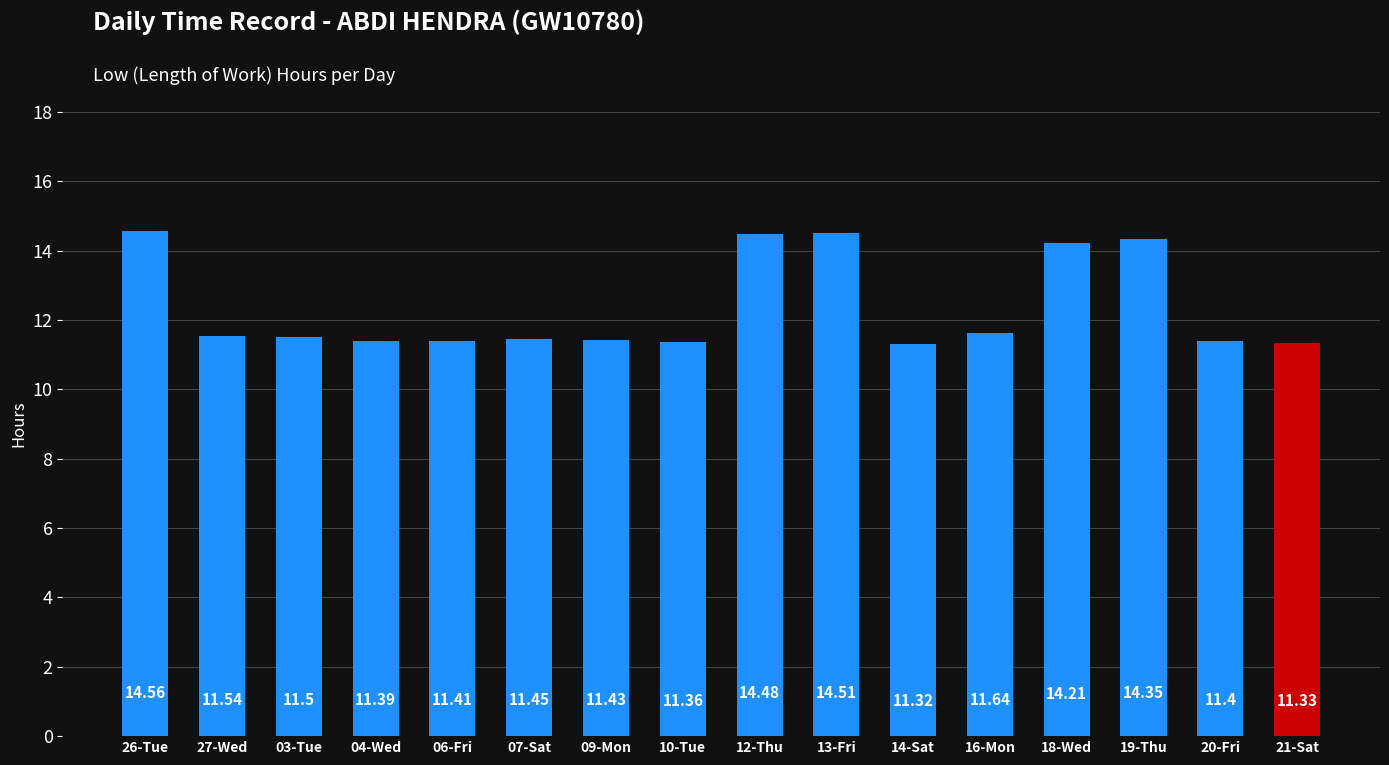

Count the number of data series in this chart.

1